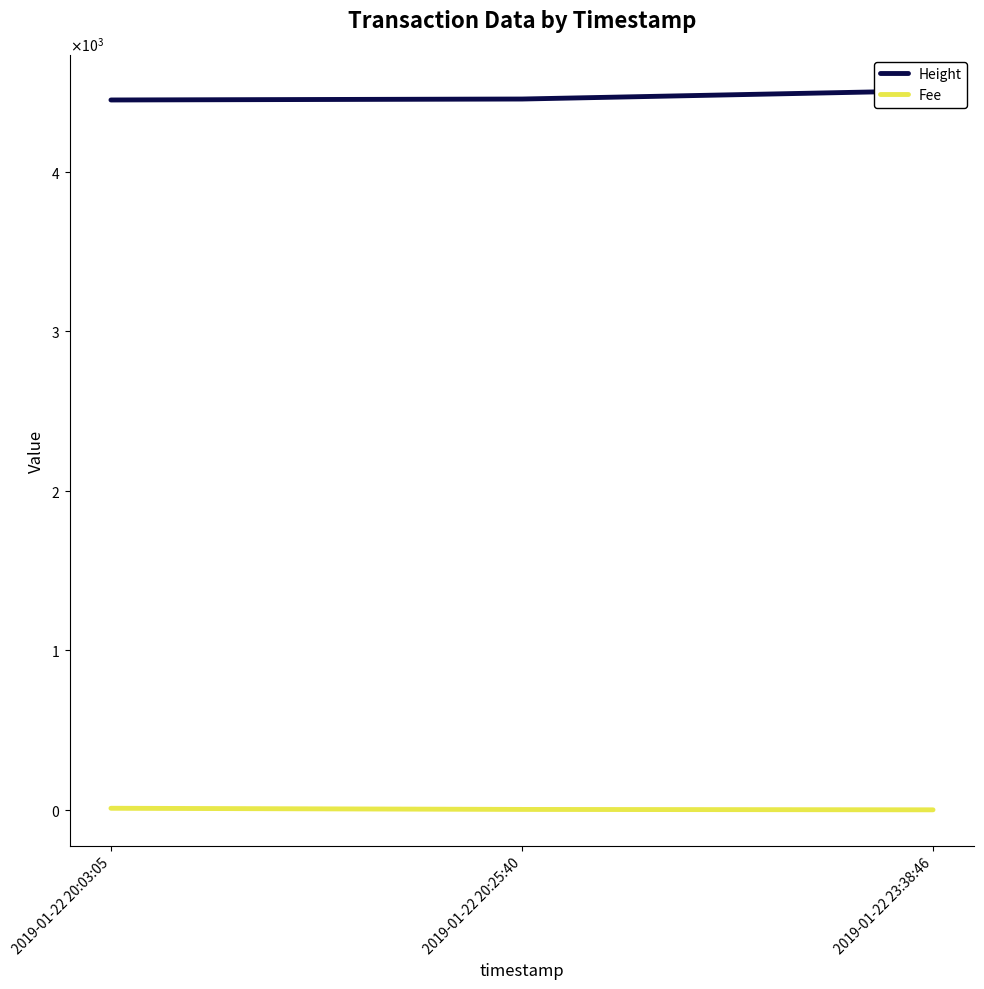

Which series has the widest spread of values?

Height